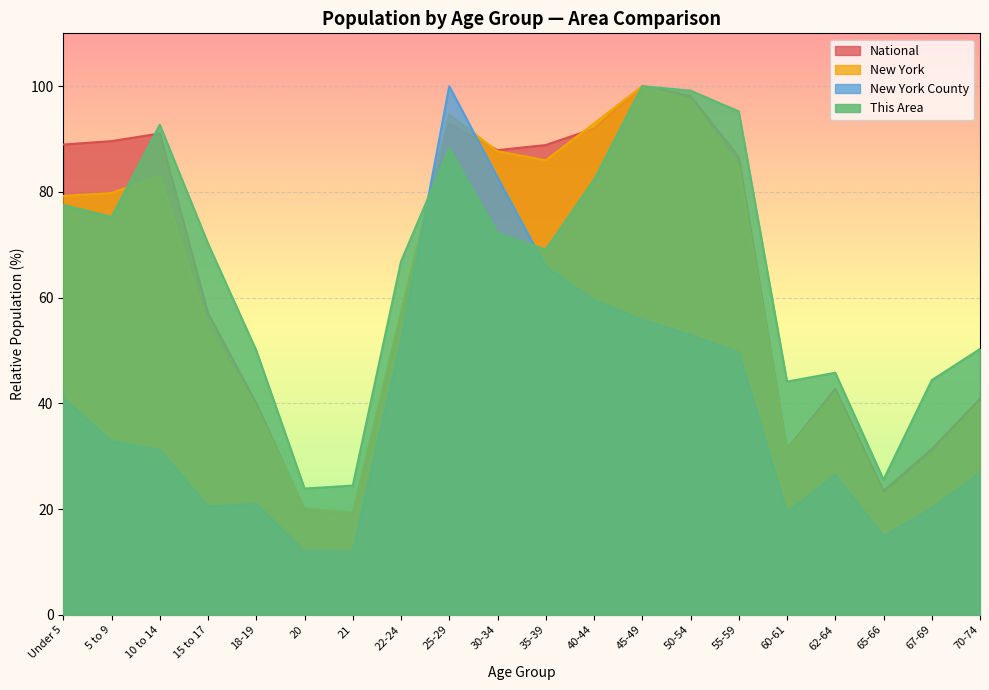

What is the label of the 7th point from the left?

21